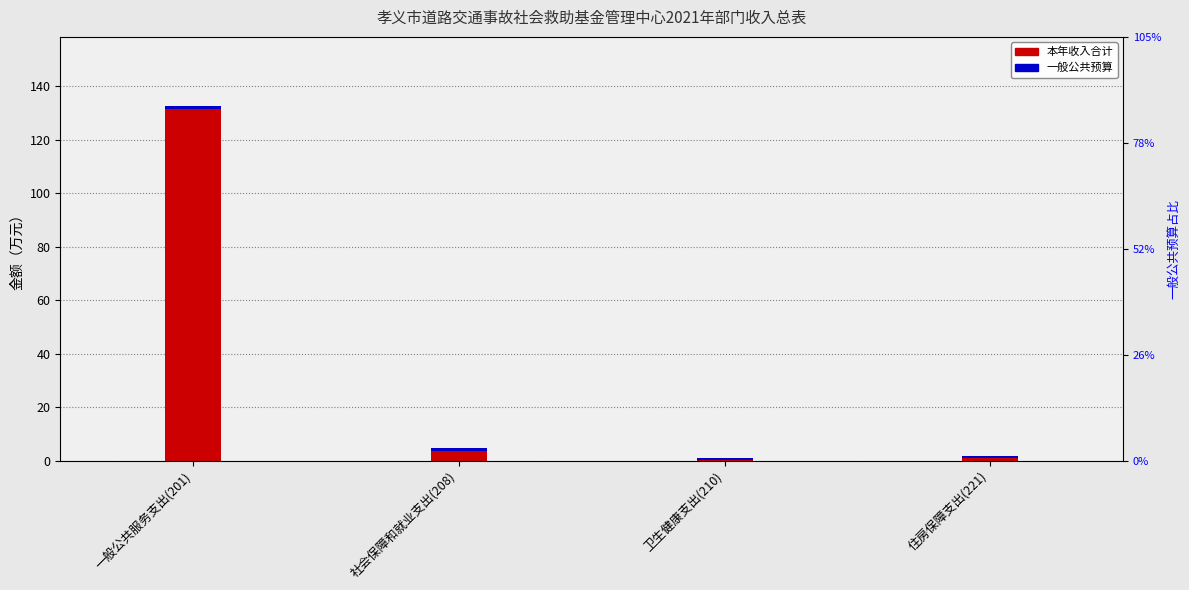

What is the label of the 2nd bar from the right?

卫生健康支出(210)